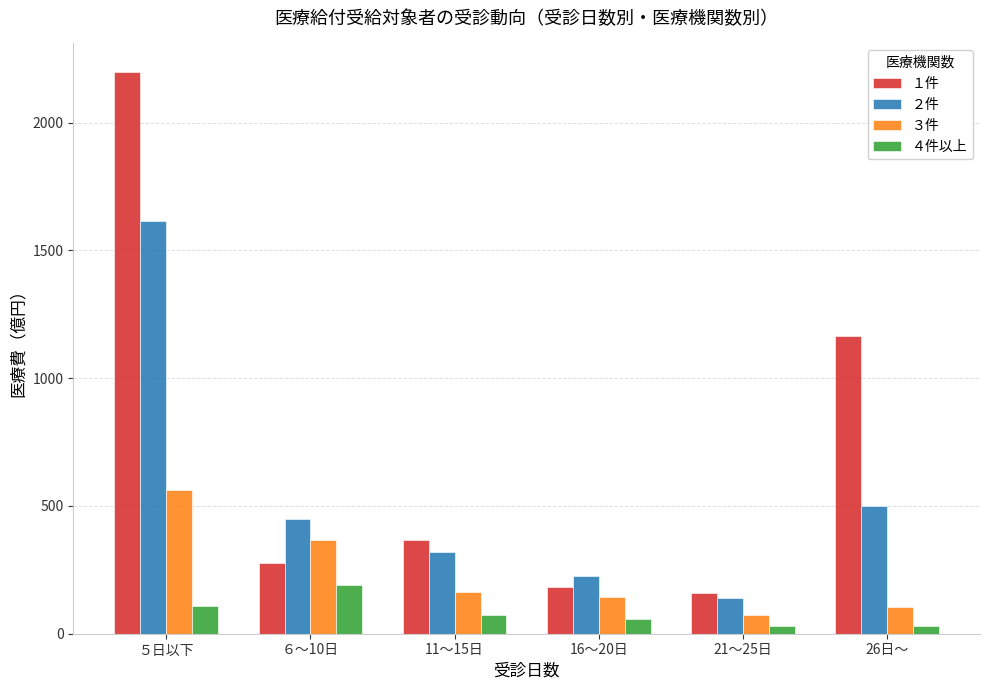

Which series has the largest range (max minus min)?

１件